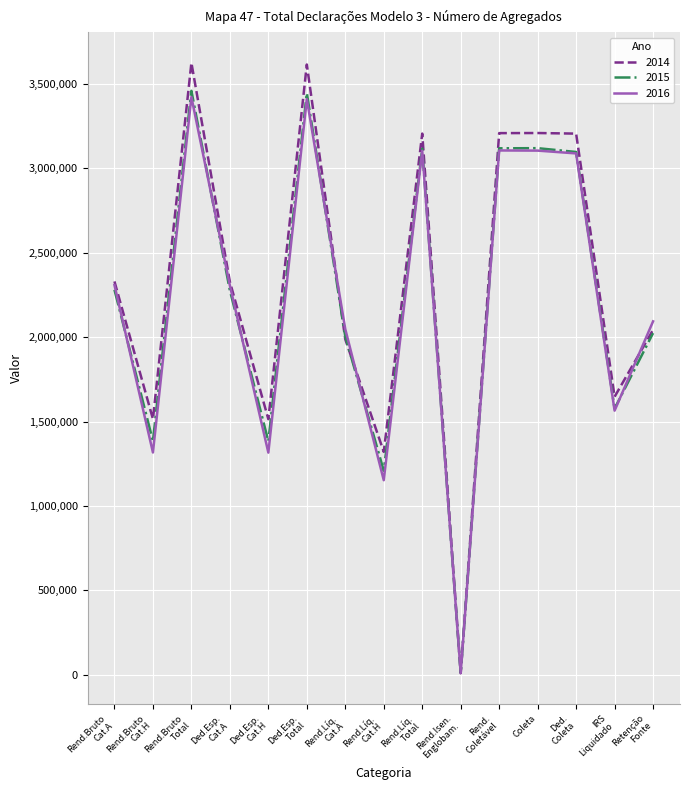

How many lines are shown in the chart?

3